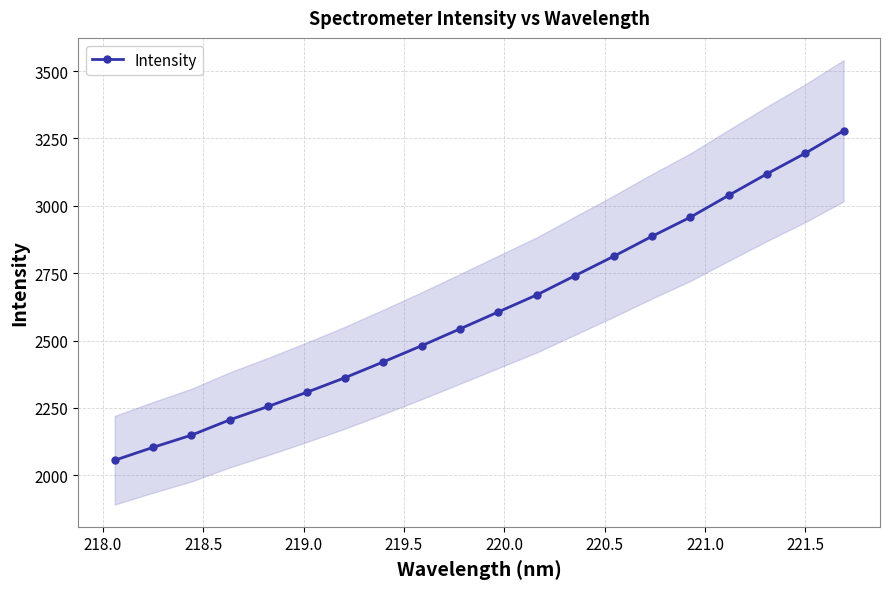

True or false: Intensity has more than 1 points higher than both neighbors.

False